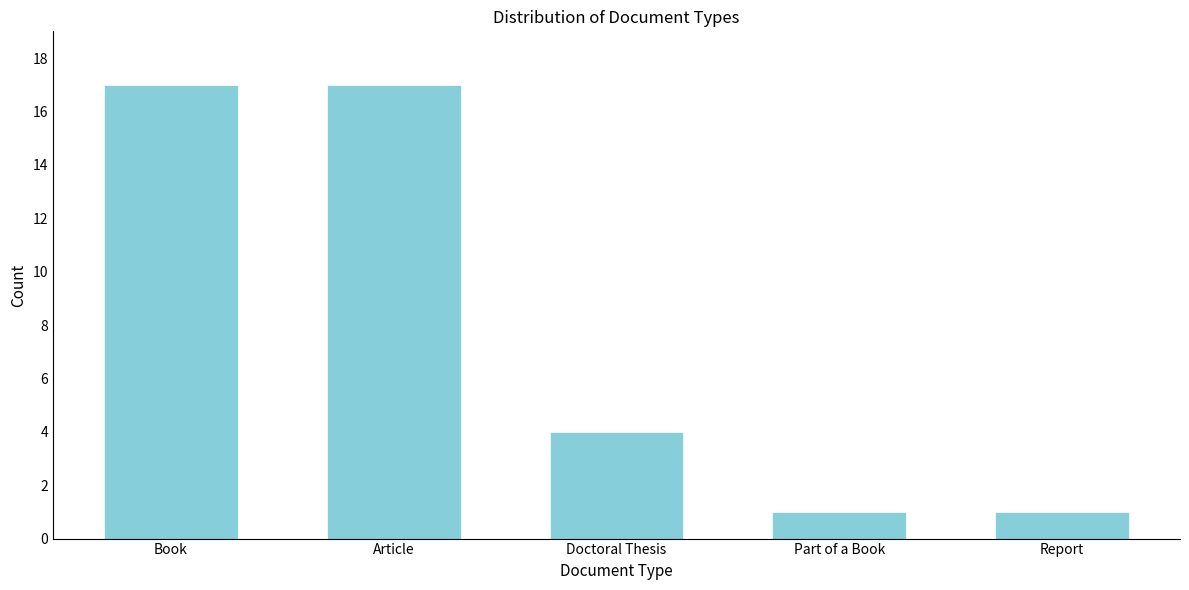

Reading left to right, extract all data points from this chart.

Book=17	Article=17	Doctoral Thesis=4	Part of a Book=1	Report=1